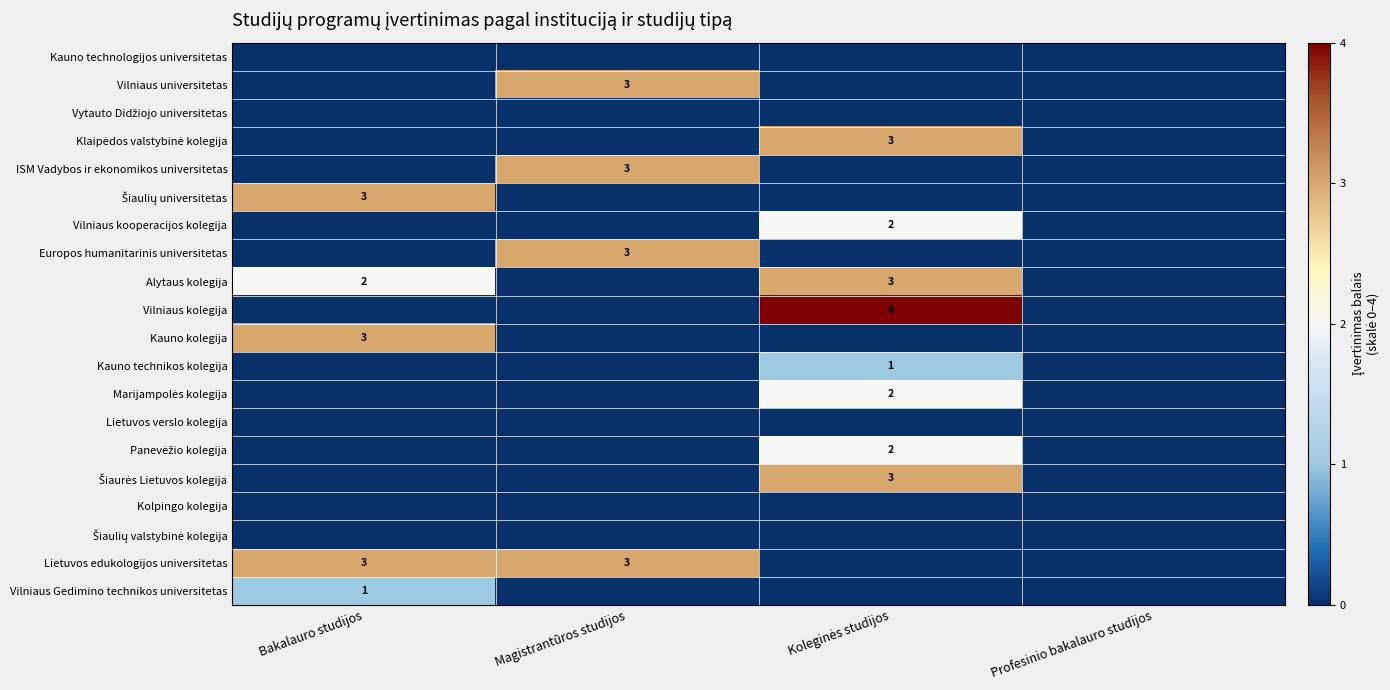

What is the greatest value displayed?

4